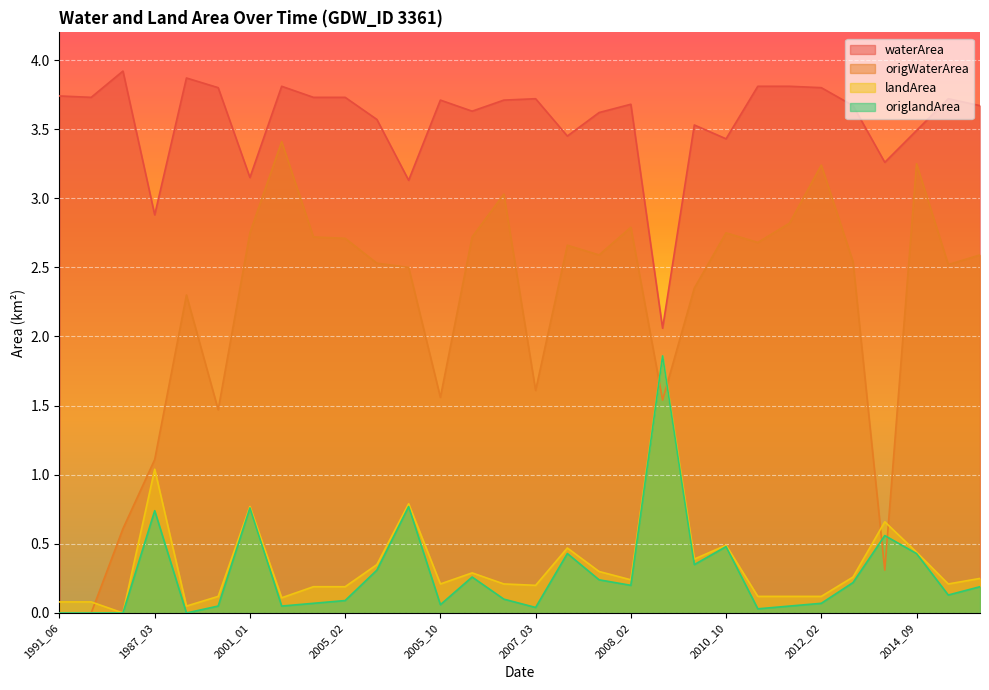

What are all the series names shown in the legend?

waterArea, origWaterArea, landArea, origlandArea